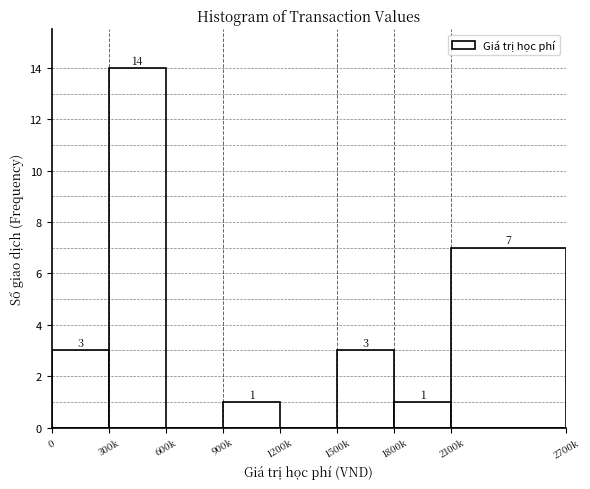

Reading left to right, transcribe all the data shown in this chart.

0=3	300k=14	600k=0	900k=1	1200k=0	1500k=3	1800k=1	2100k=7